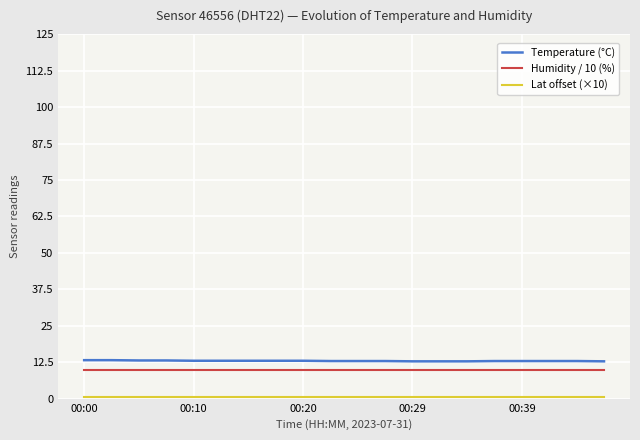

Which series has the largest range (max minus min)?

Temperature (°C)